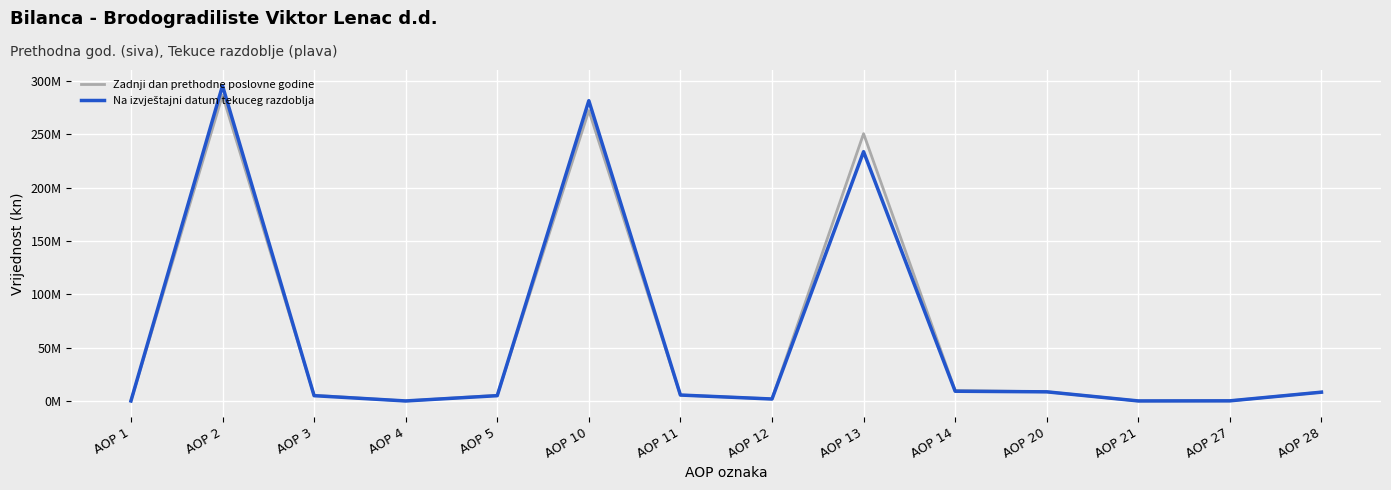

Where is the first local minimum for Zadnji dan prethodne poslovne godine?

AOP 4